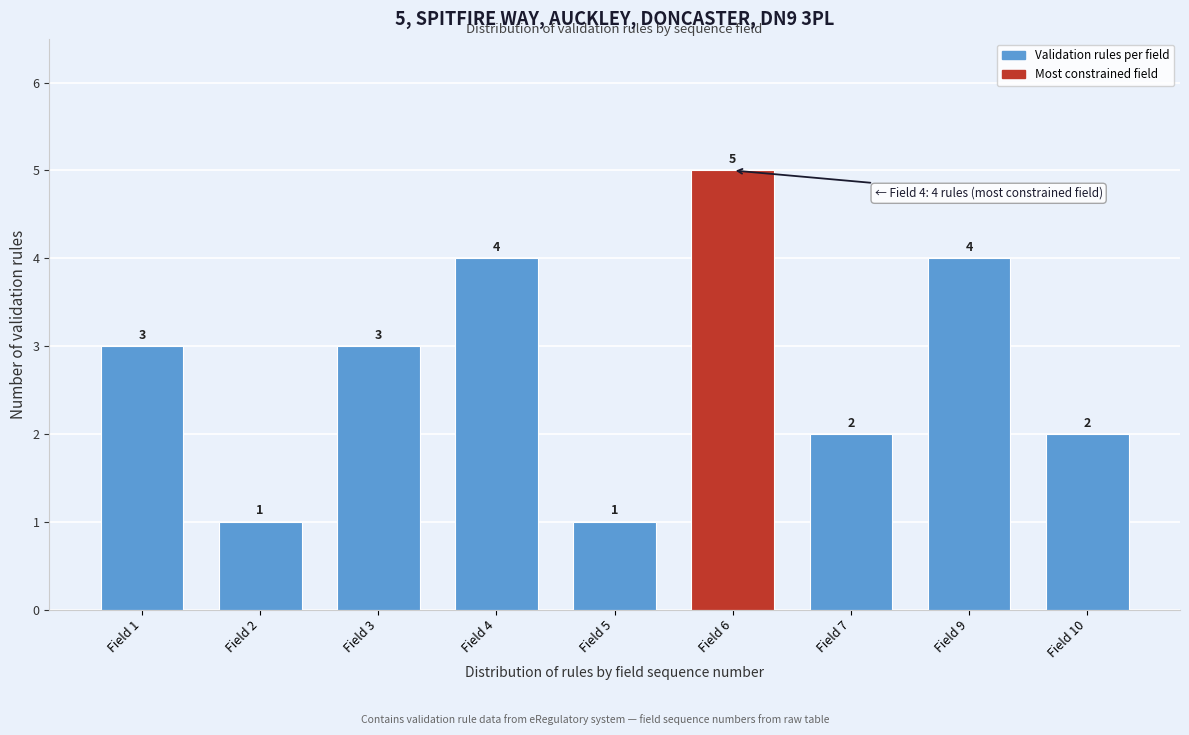

Reading left to right, transcribe all the data shown in this chart.

Field 1=3	Field 2=1	Field 3=3	Field 4=4	Field 5=1	Field 6=5	Field 7=2	Field 9=4	Field 10=2